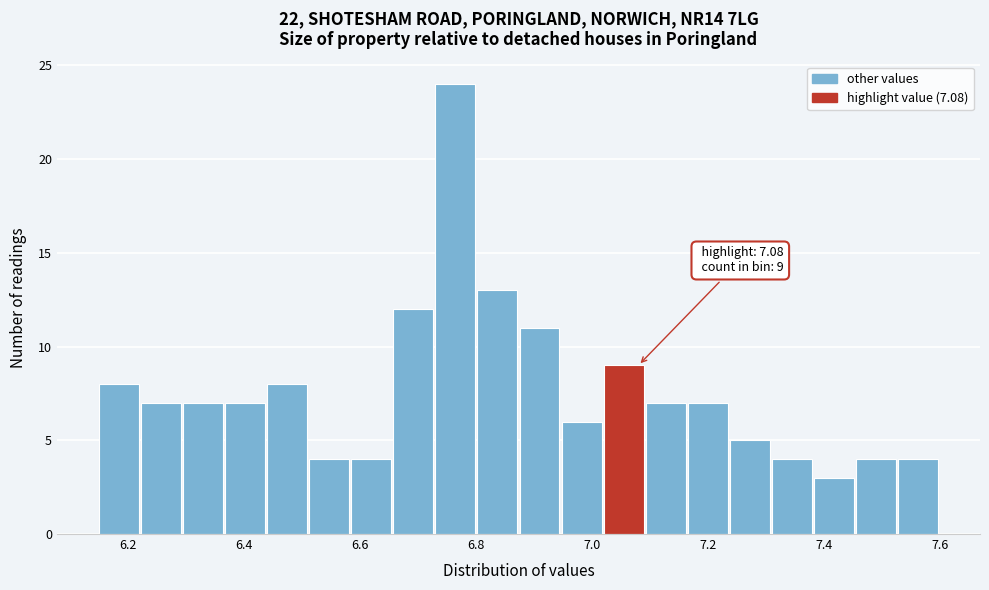

Around what value on the x-axis is the tallest bar? Give the approximate position of its centre, as read against the axis.

6.76